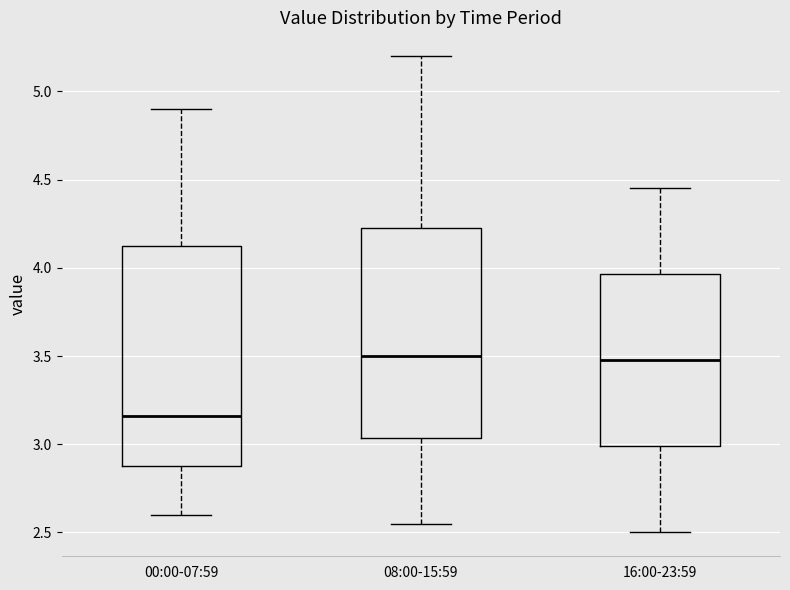

Which box's median line is the lowest?

00:00-07:59